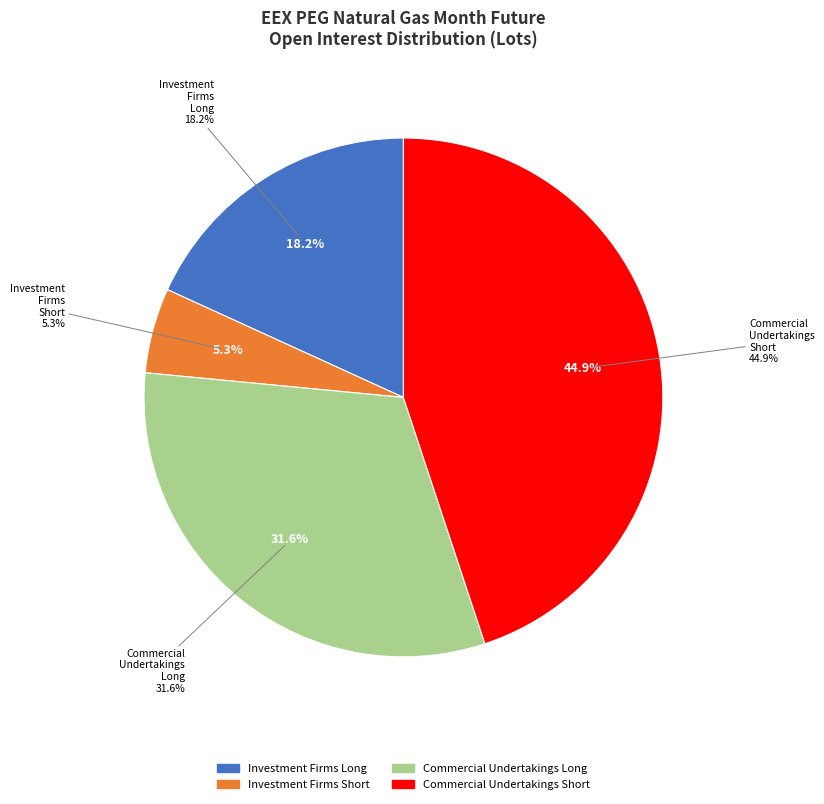

True or false: Commercial Undertakings Short accounts for 43% of the total.

False